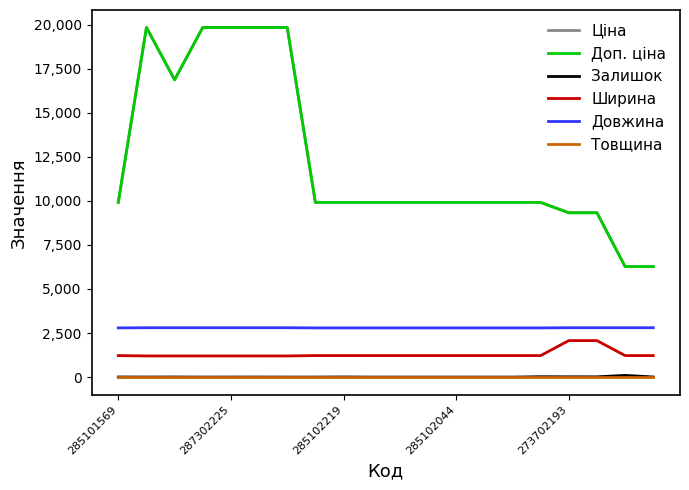

What is the value of the Ширина point at the 19th from the left?

1220.0